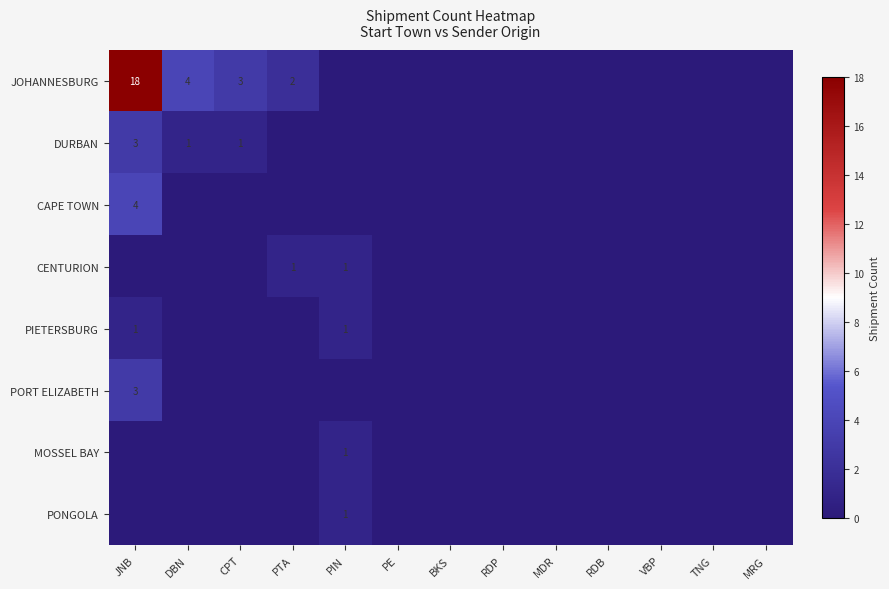

What is the total value across all series at JNB?

29